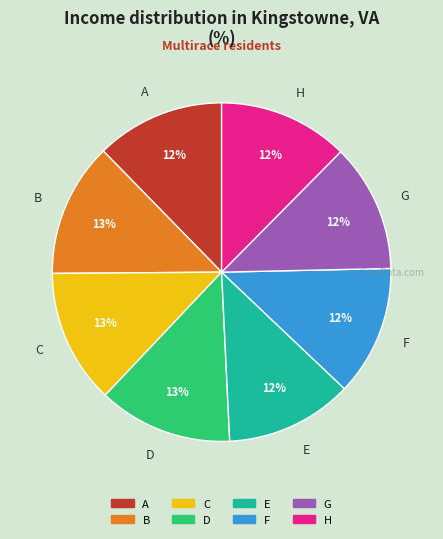

Is there a majority slice in this chart?

No